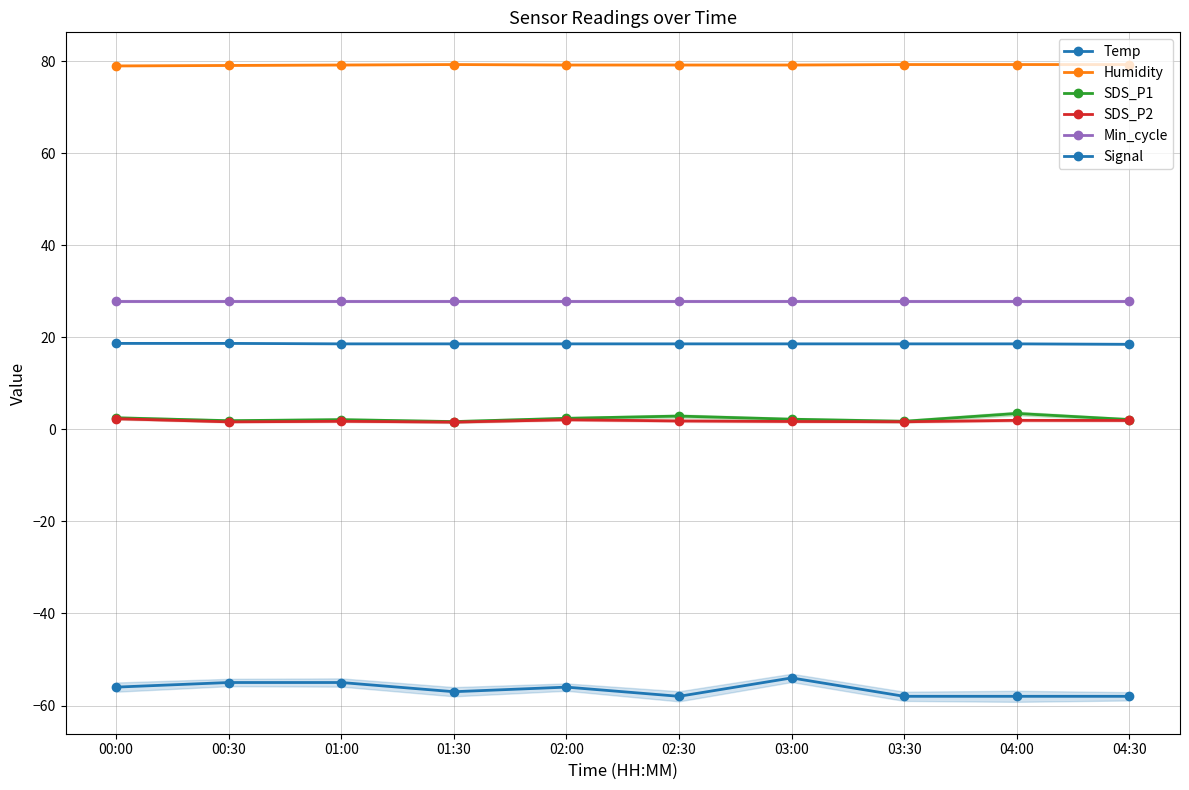

Is the value of Humidity at 01:00 greater than the value of Signal at 02:00?

Yes